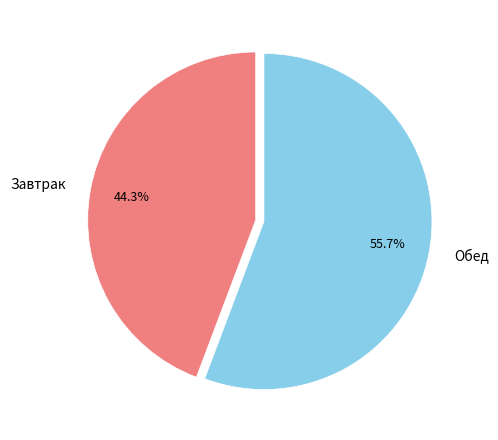

Rank the categories by value from lowest to highest.

Завтрак, Обед